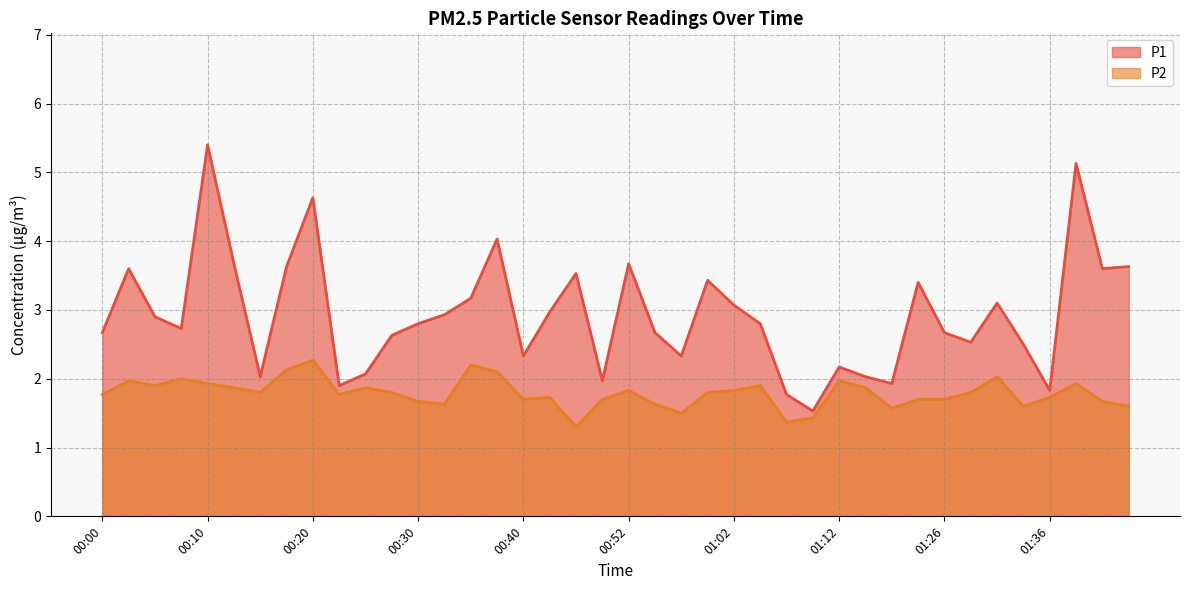

How many data points does each series have?

40